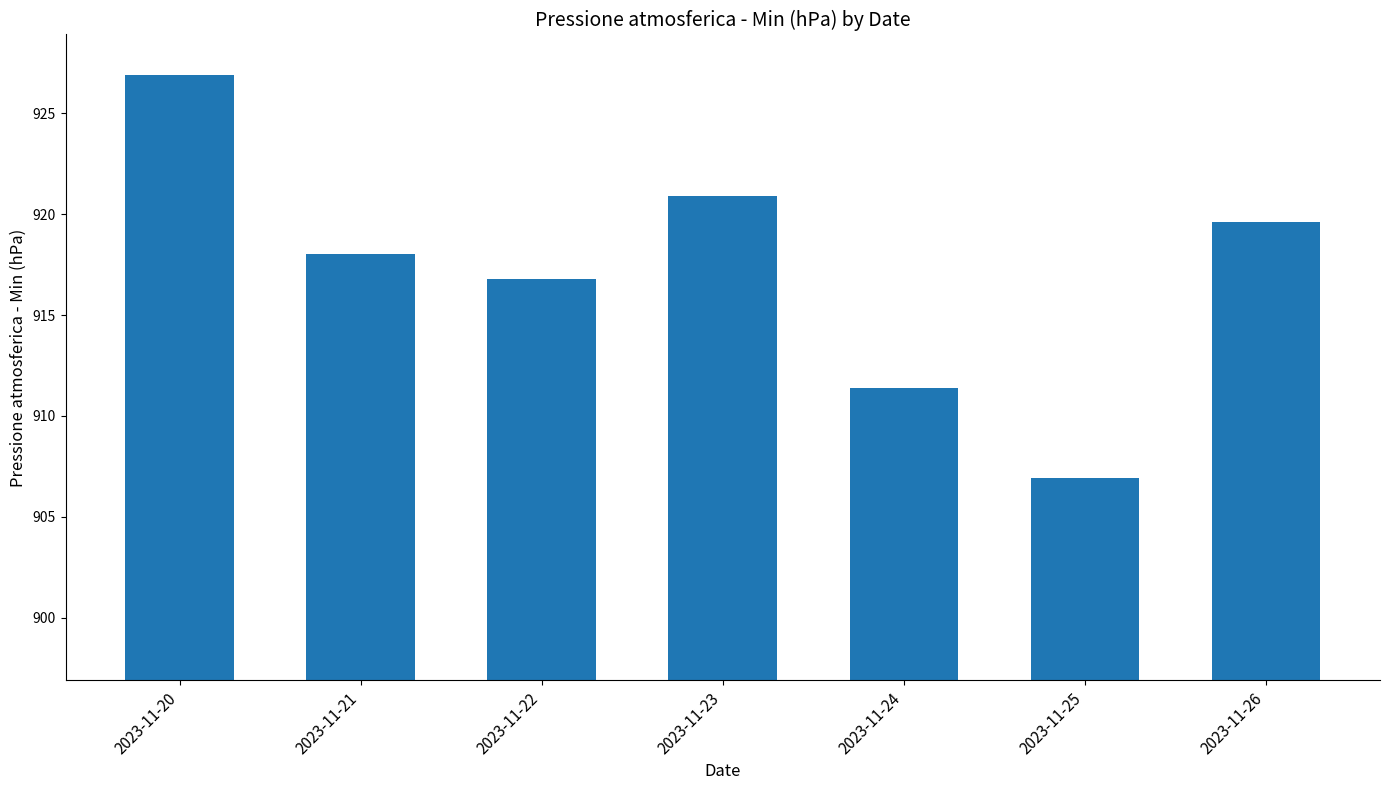

Are the bars grouped side by side (vs. stacked)?

No